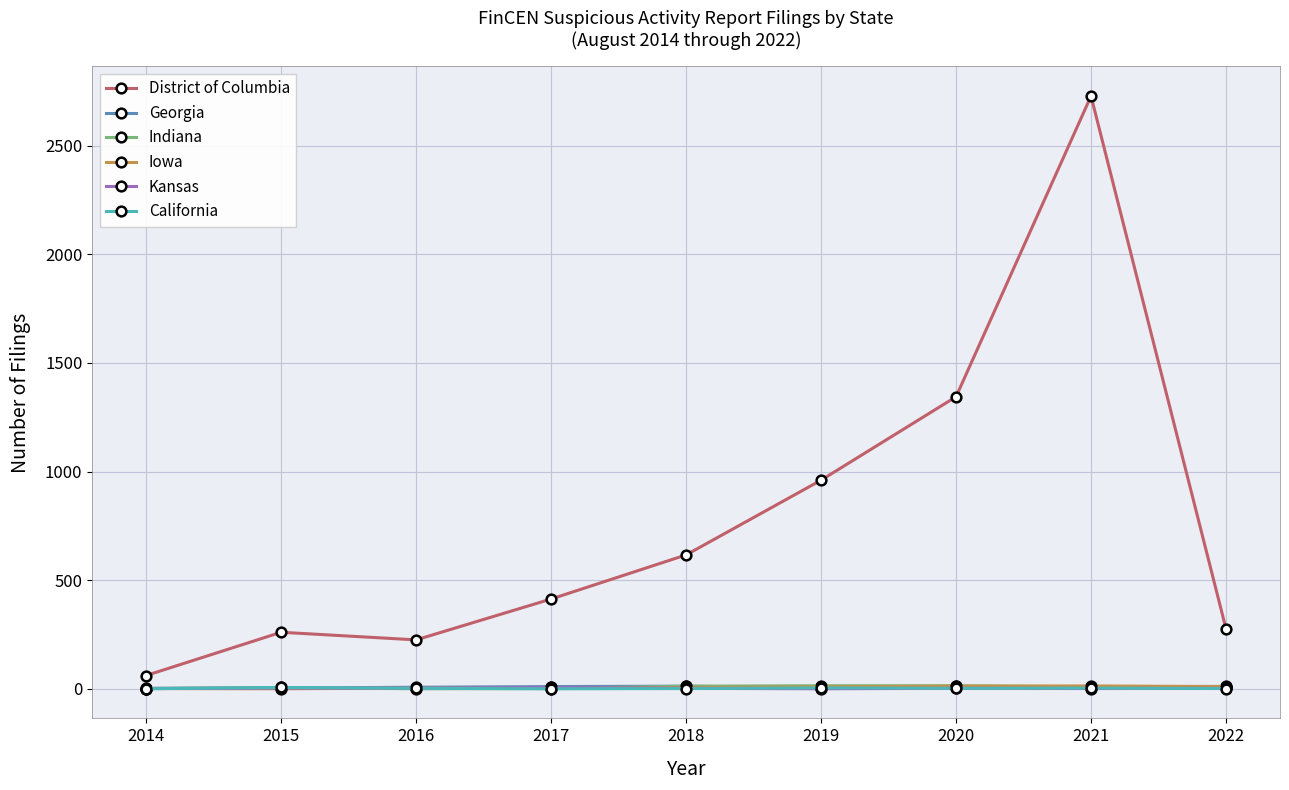

At which category is the sum across all series the highest?

2021